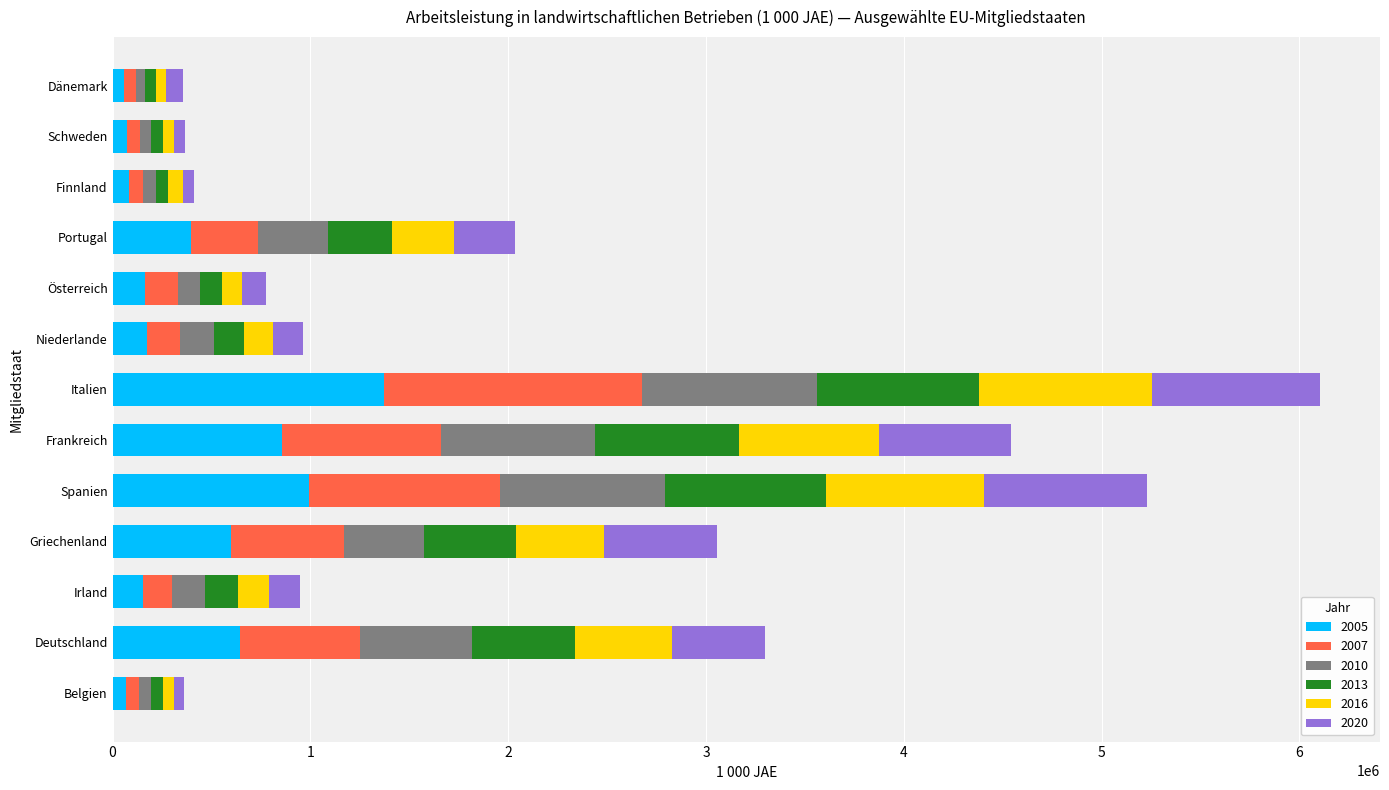

At which label does 2005 reach its peak?

Italien